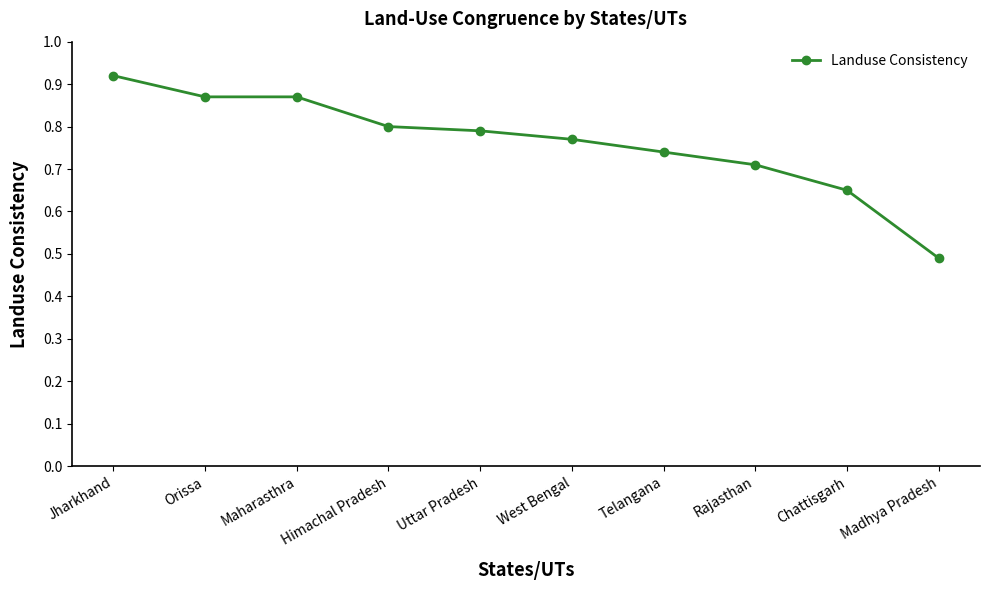

The chart shows a value of 1.6 at Orissa. True or false?

False